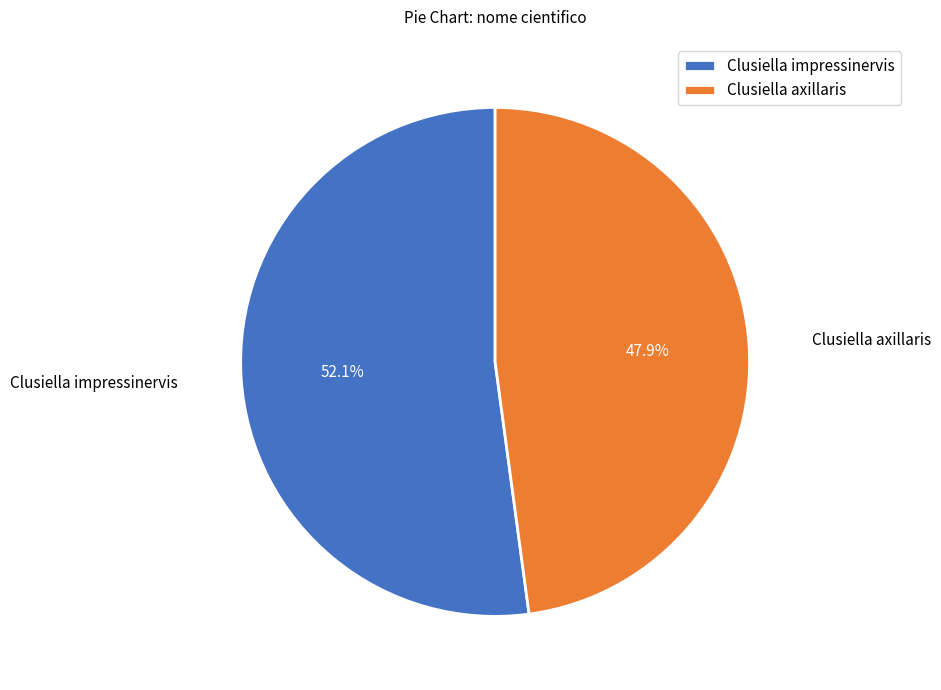

How many slices are in this pie chart?

2